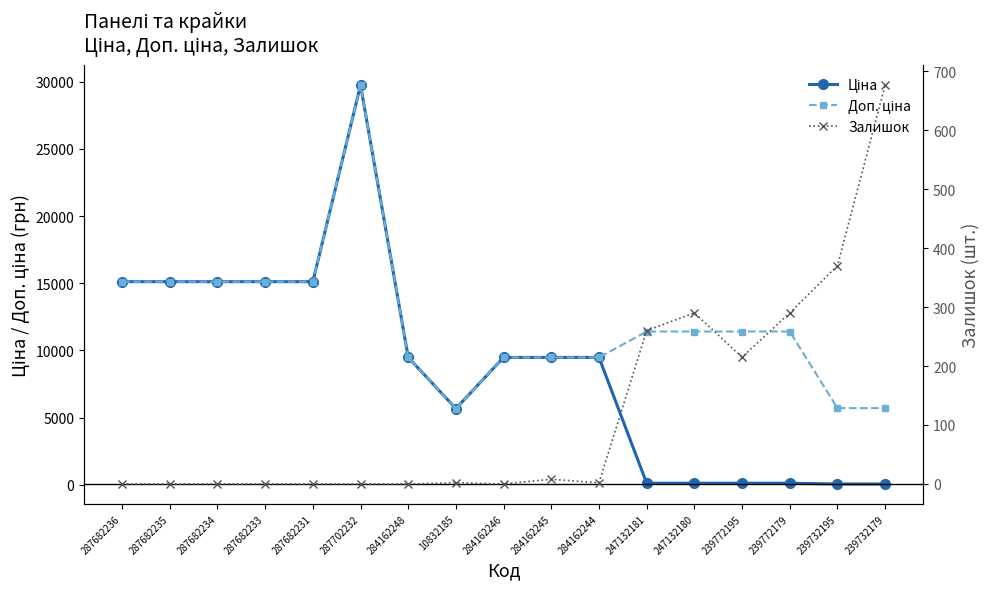

True or false: Доп. ціна and Залишок cross at least once.

False